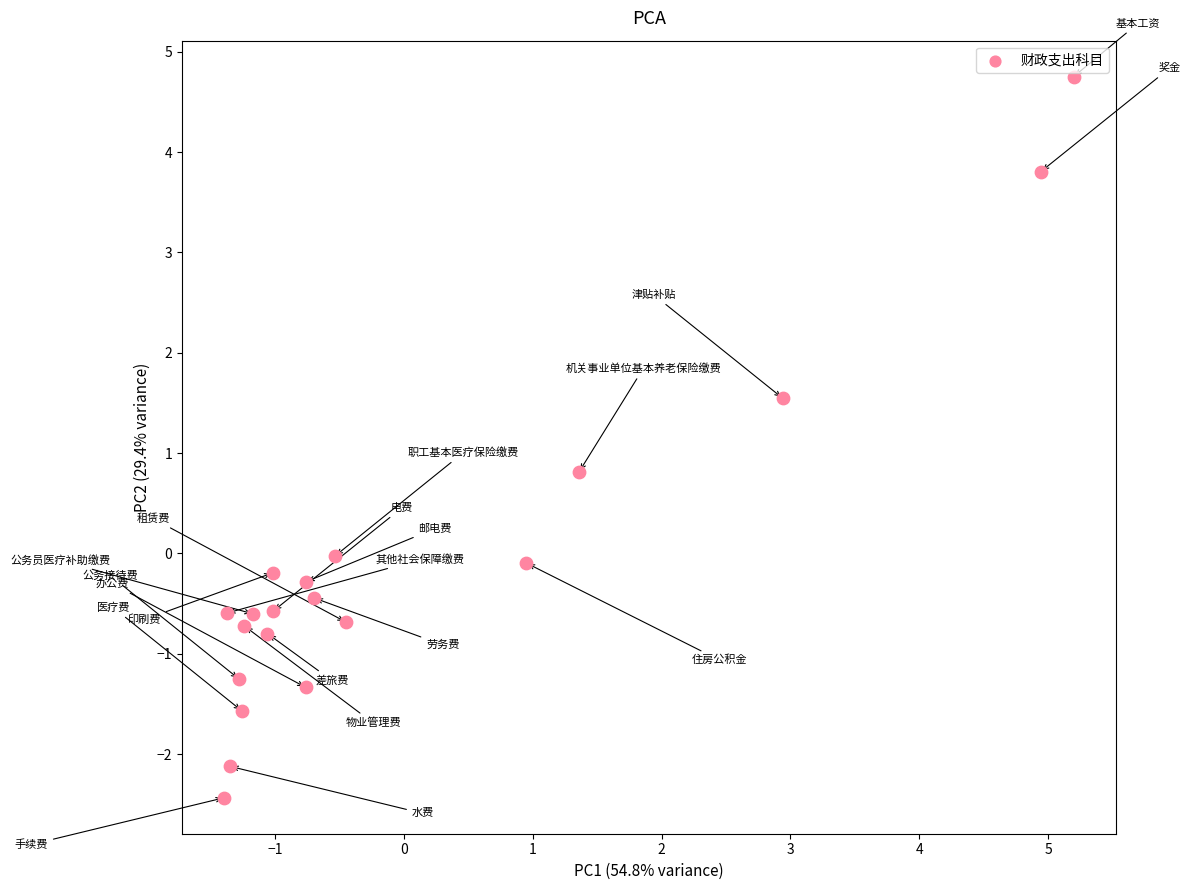

What is the range of X values (max minus min)?

6.6